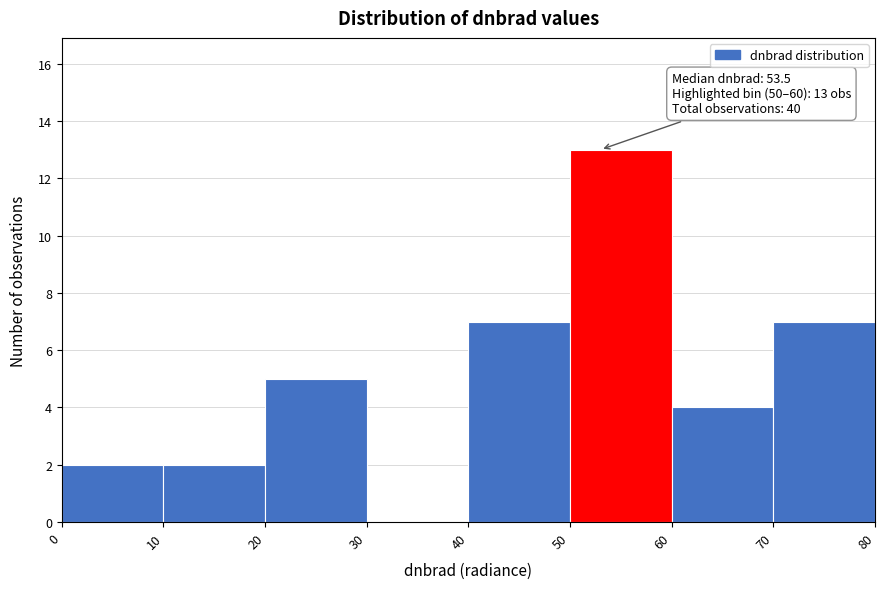

Which range on the x-axis has the tallest bar?

50 to 60